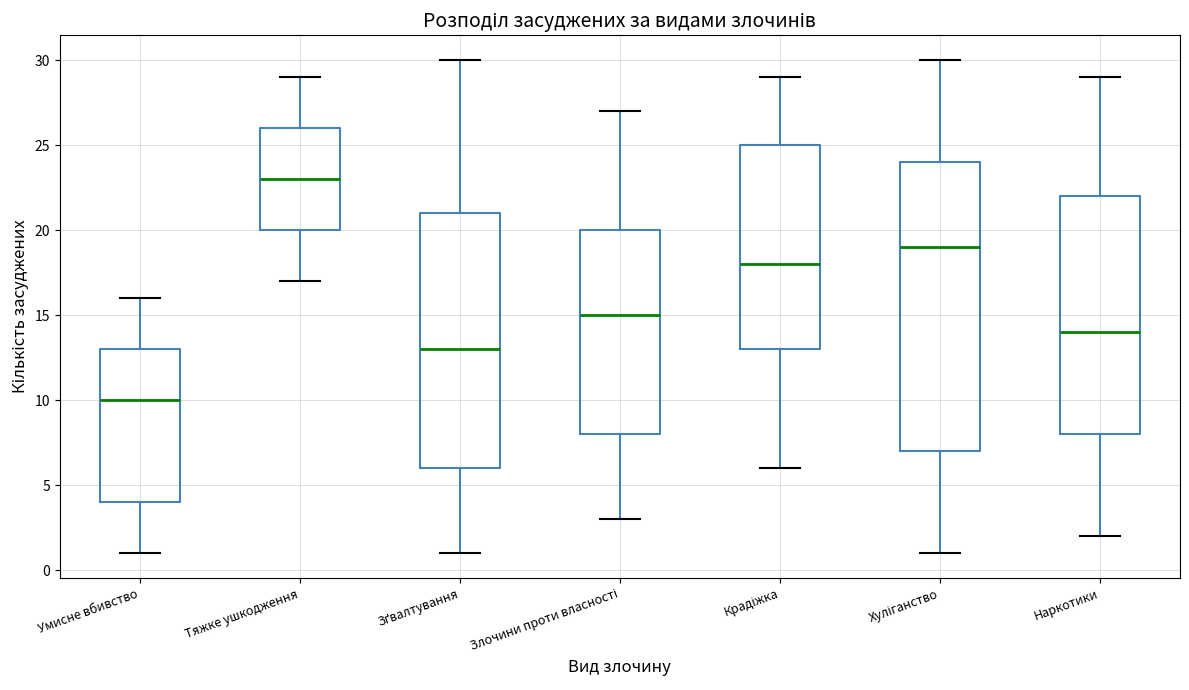

Comparing the boxes themselves (not the whiskers), which one is the tallest?

Хуліганство